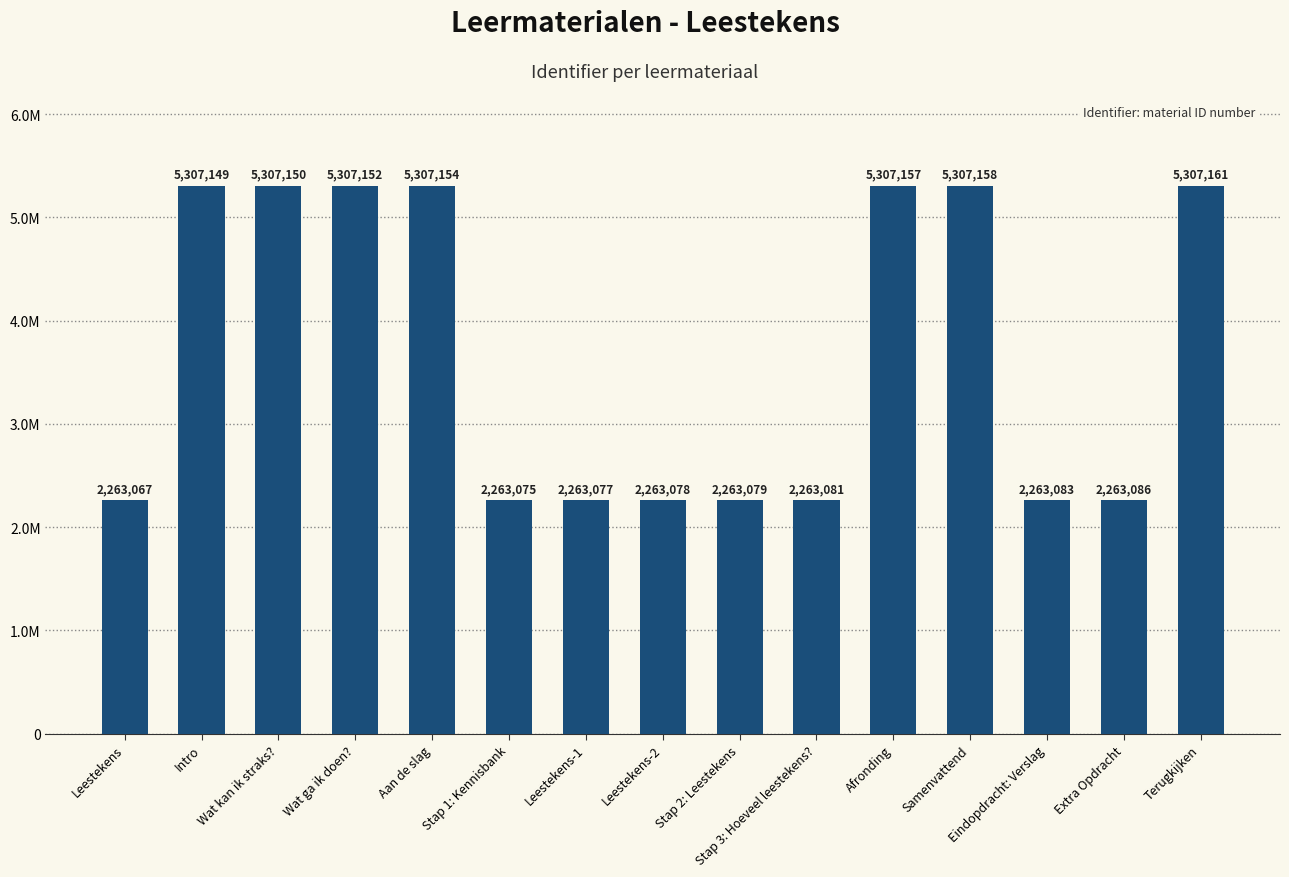

At which label is the value closest to 3785114?

Extra Opdracht